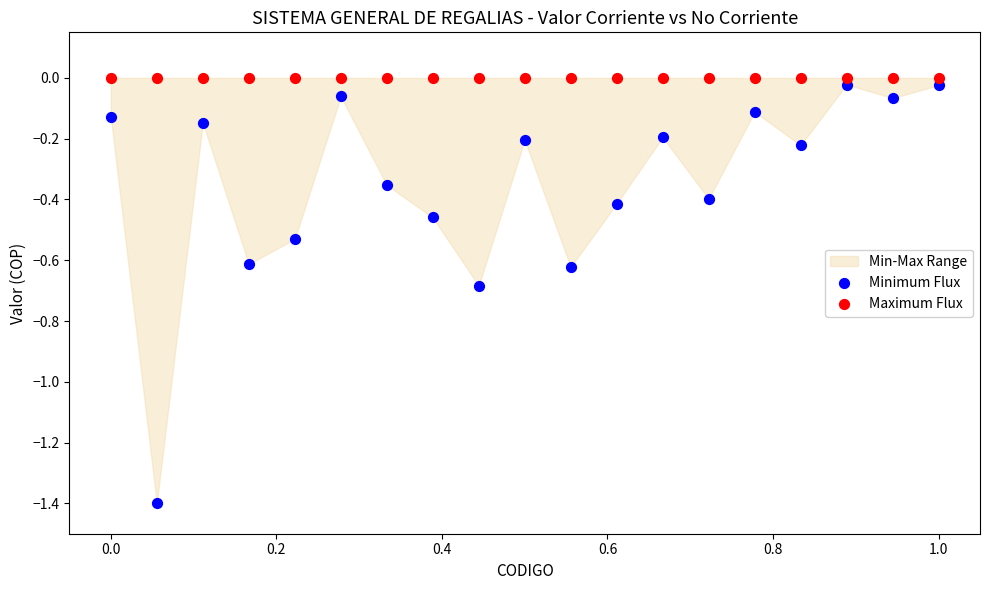

Which series reaches the maximum Y coordinate?

Maximum Flux